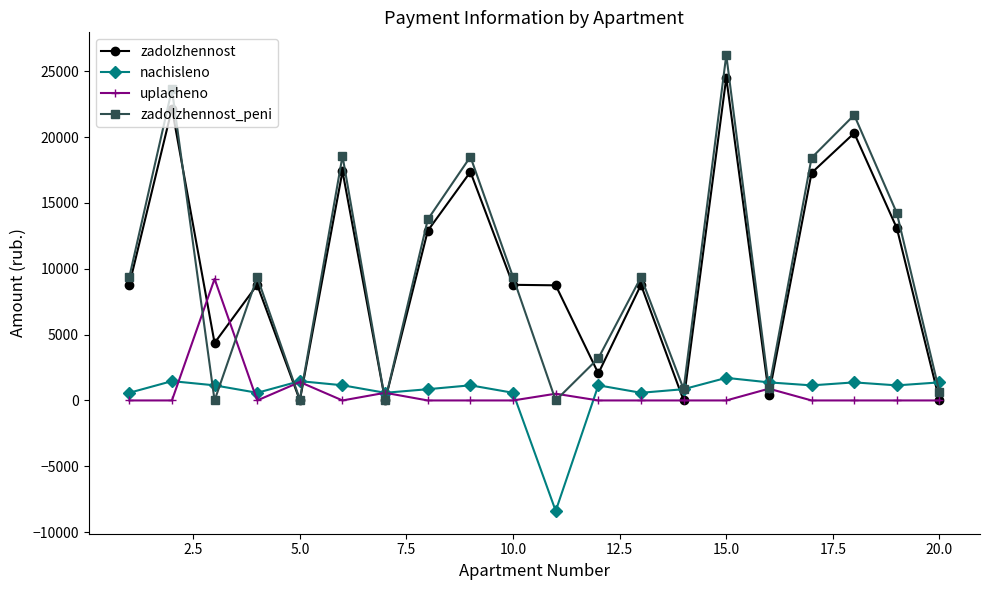

Which series has the largest range (max minus min)?

zadolzhennost_peni